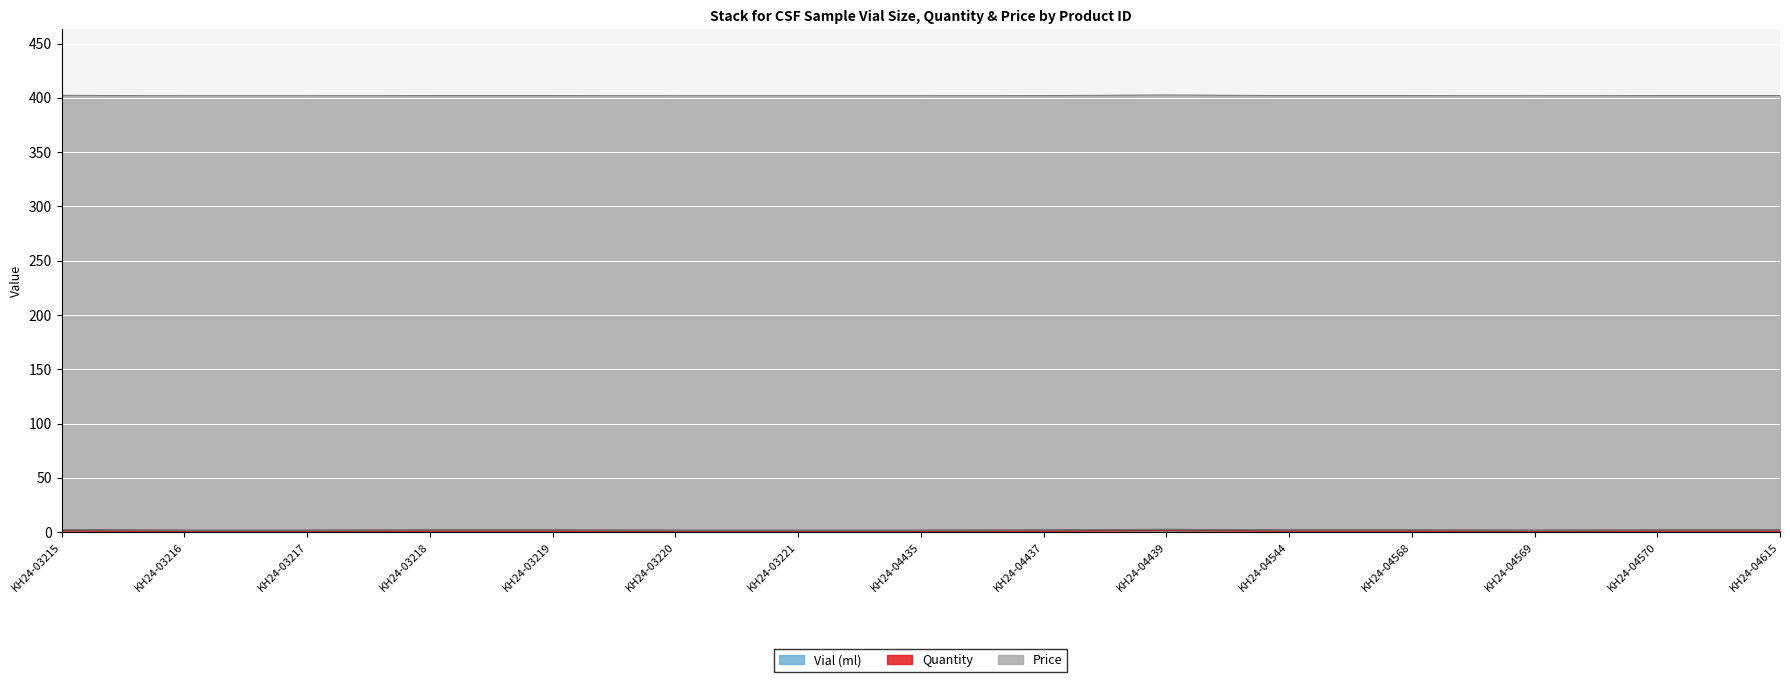

Which series has the largest range (max minus min)?

Vial (ml)